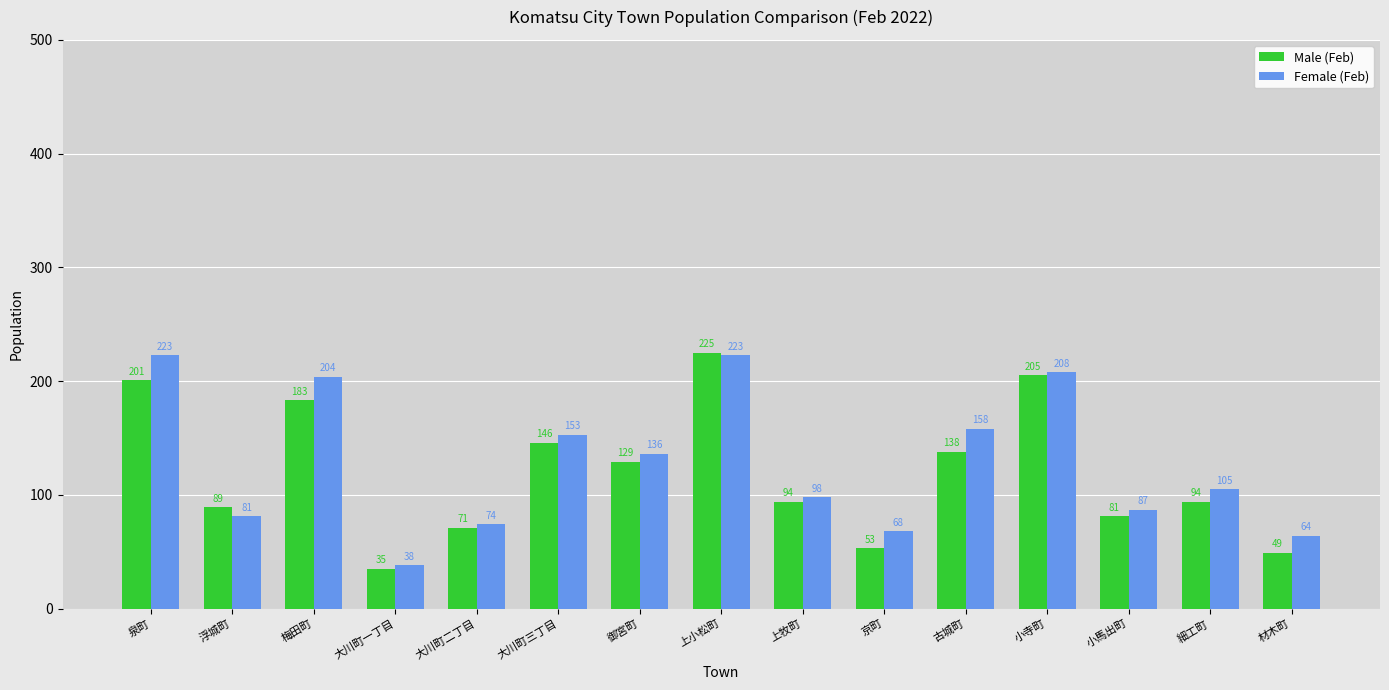

What is the value of the Male (Feb) bar at the 12th from the left?

205